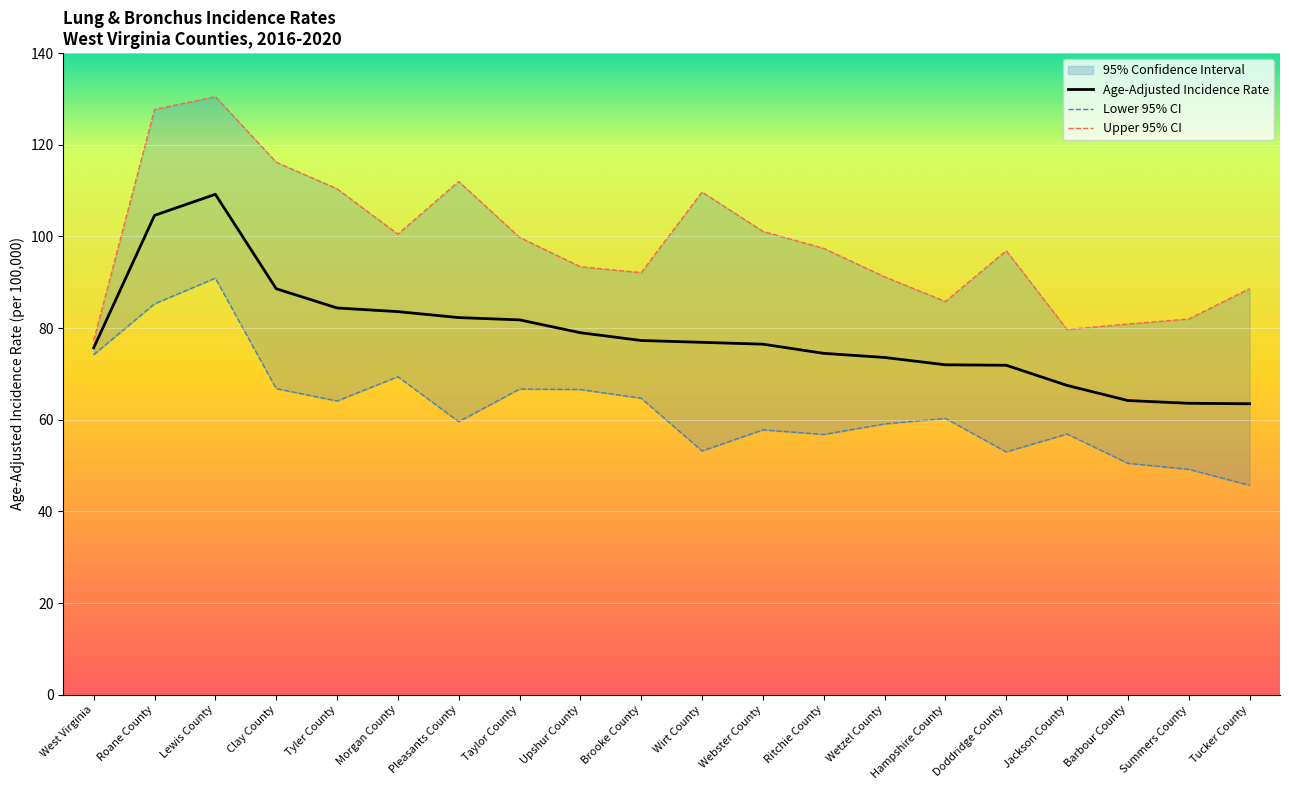

Which label corresponds to the smallest value in the chart?

Tucker County